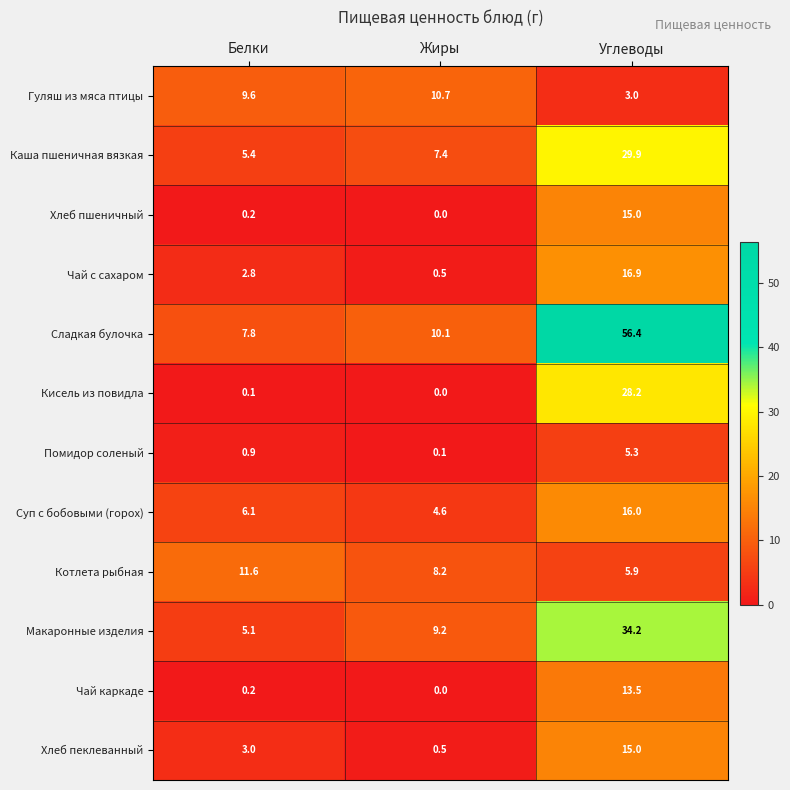

List the labels in order of Чай с сахаром value, smallest first.

Жиры, Белки, Углеводы